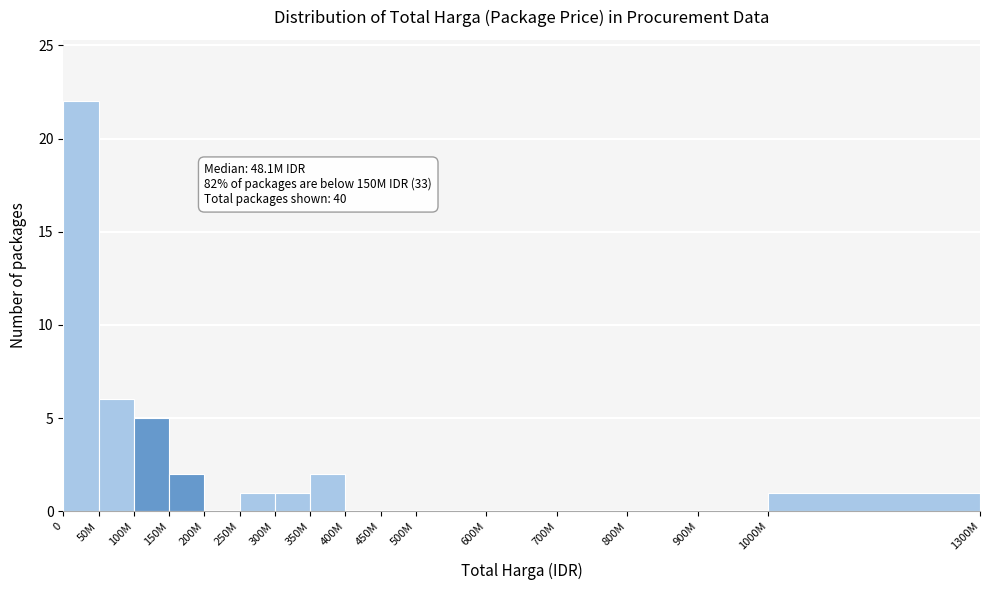

Reading left to right, what are all the values shown in this chart?

0=22	50M=6	100M=5	150M=2	200M=0	250M=1	300M=1	350M=2	400M=0	450M=0	500M=0	600M=0	700M=0	800M=0	900M=0	1000M=1